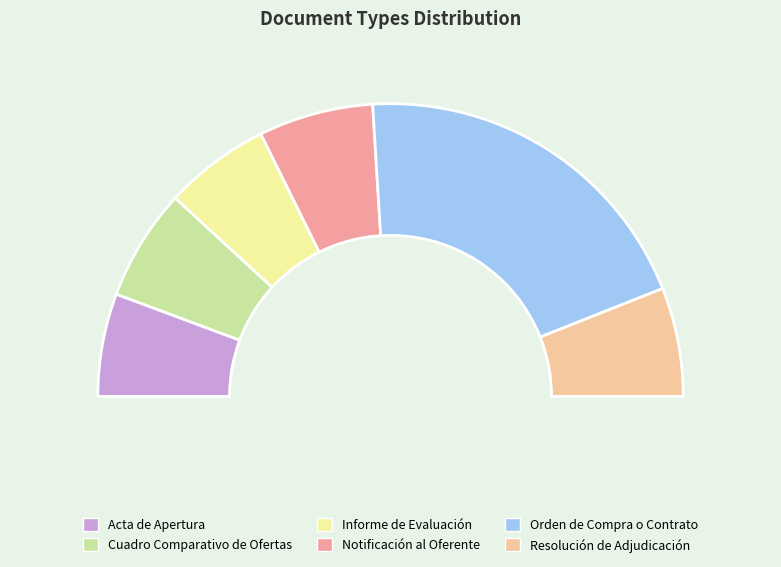

Does Orden de Compra o Contrato account for over 50% of the chart?

No